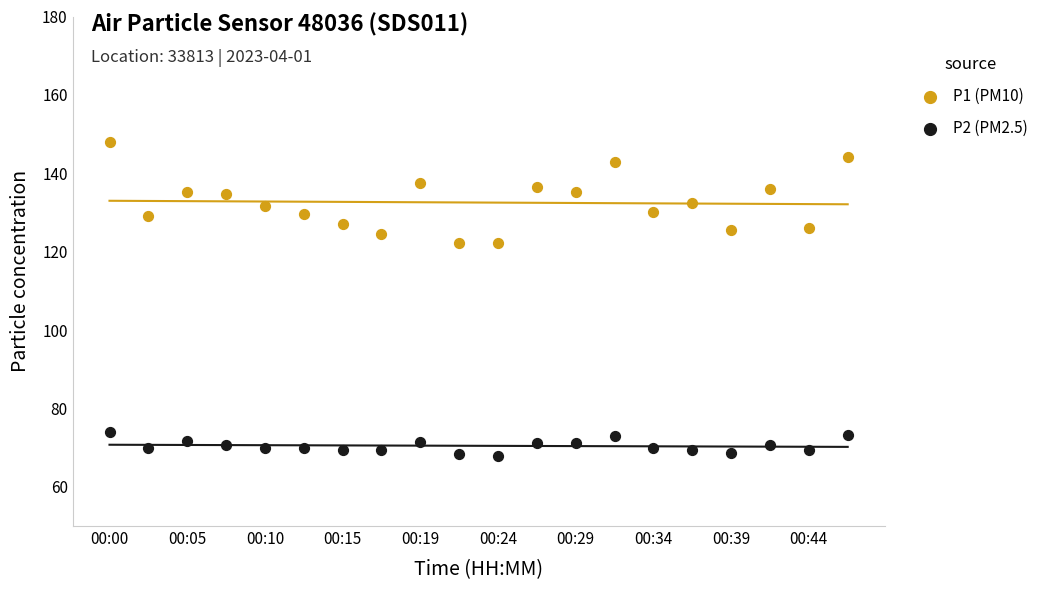

Across all data points, what is the range of Y values (max minus min)?

80.1